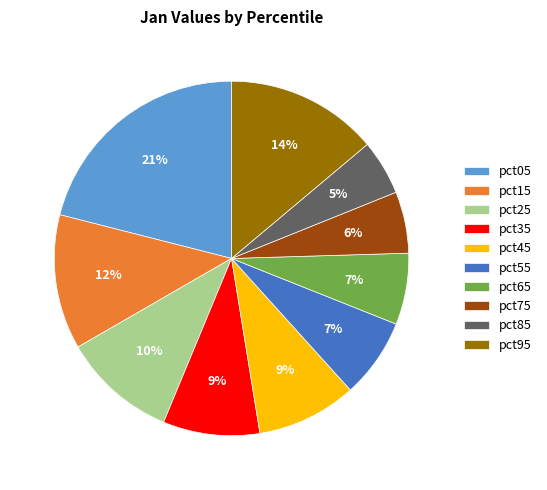

True or false: pct15 accounts for 27% of the total.

False